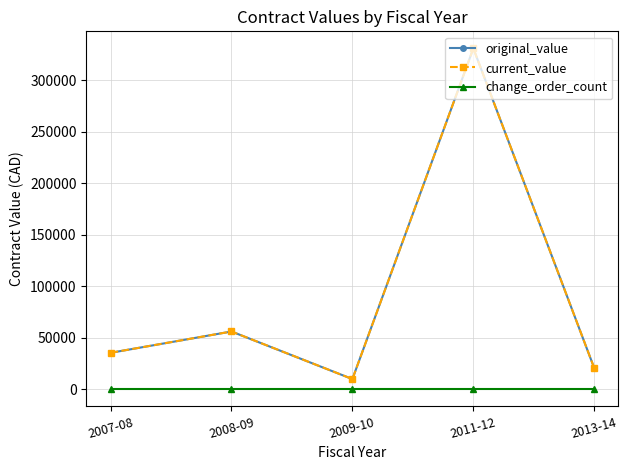

Between 2013-14 and 2008-09, which is larger?

2008-09